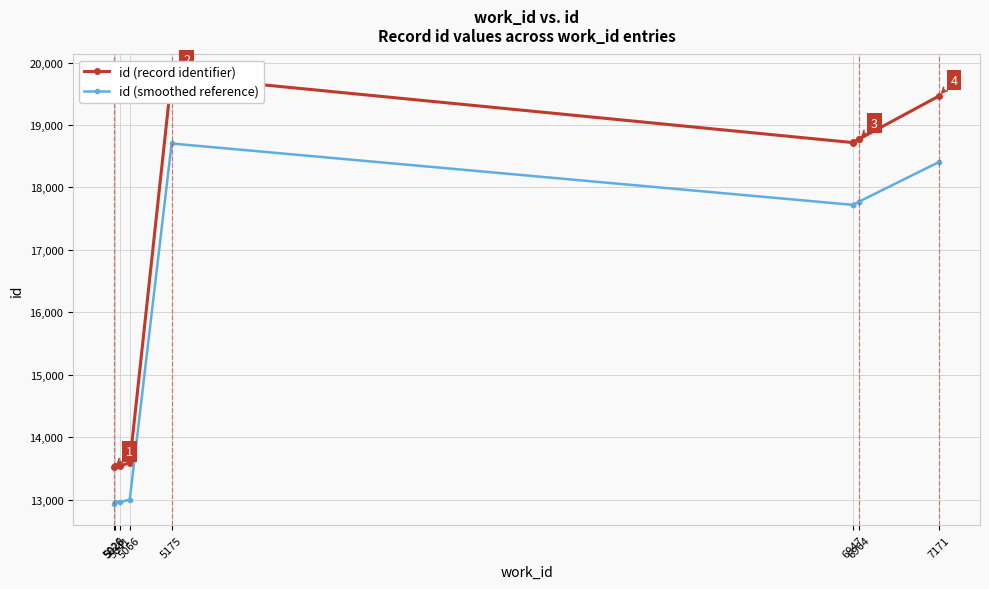

What is the label of the 10th point from the right?

5026